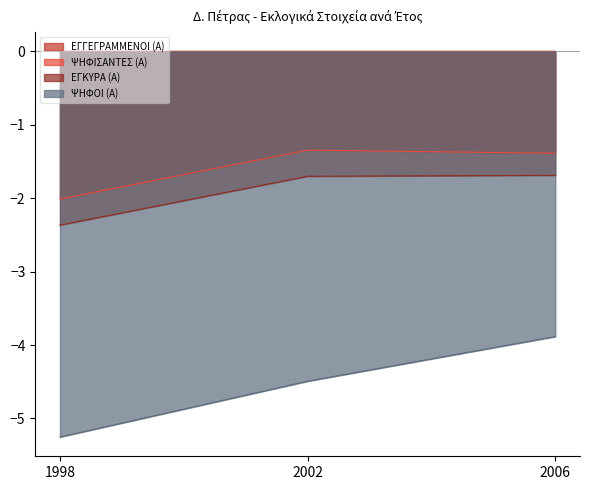

What is the minimum value shown in the chart?

-5.3